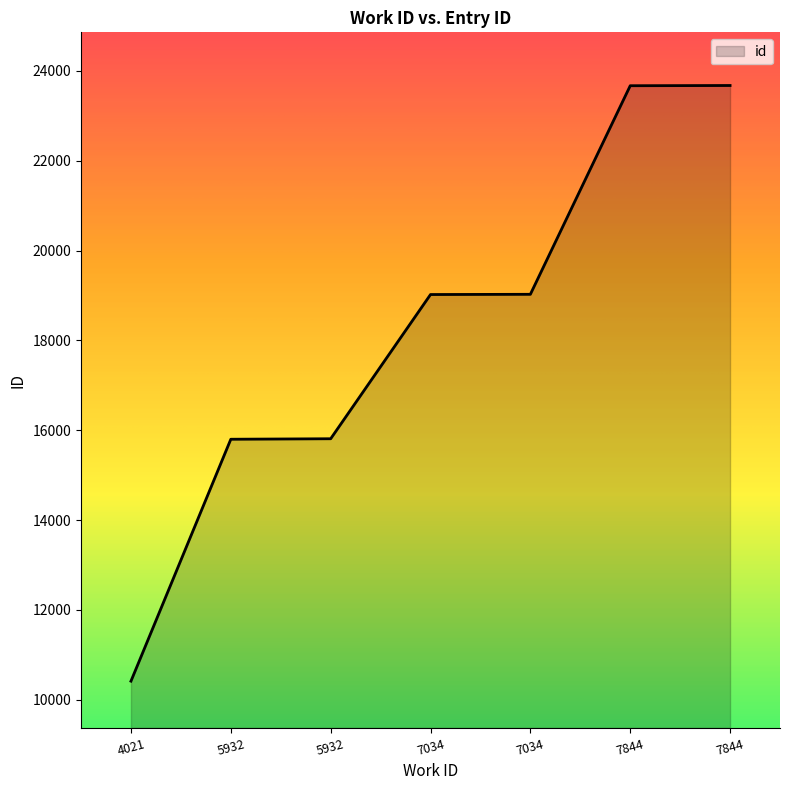

Is it true that the value at 7034 is 19026?

True